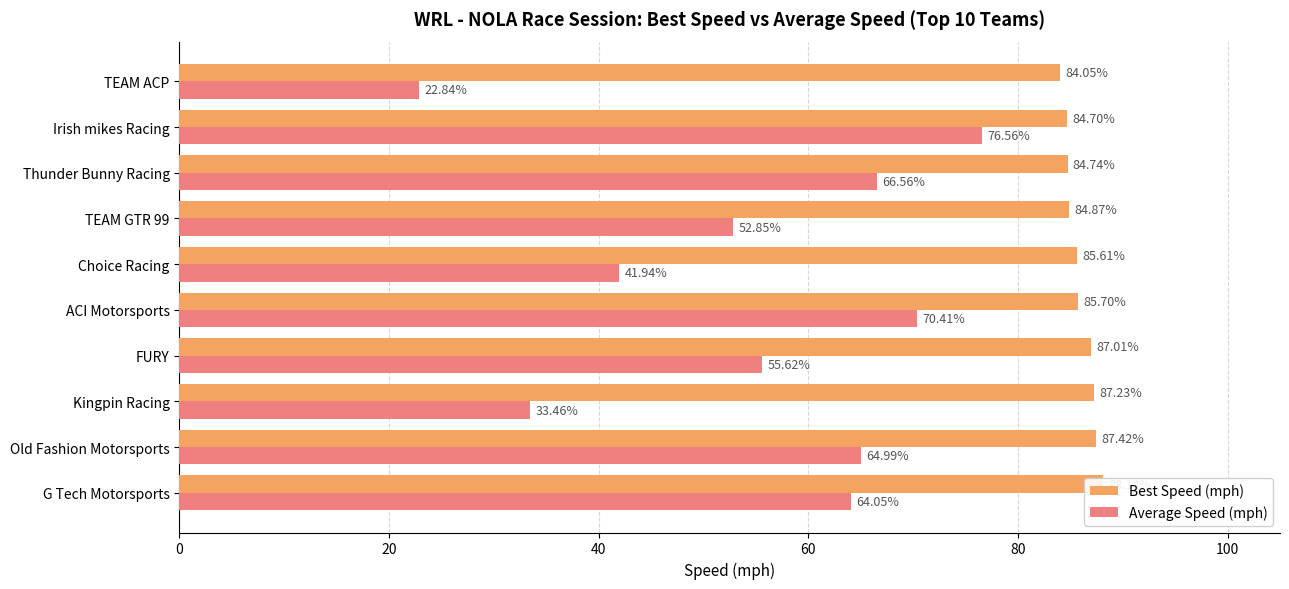

The Average Speed (mph) series shows 23.6 at G Tech Motorsports. True or false?

False